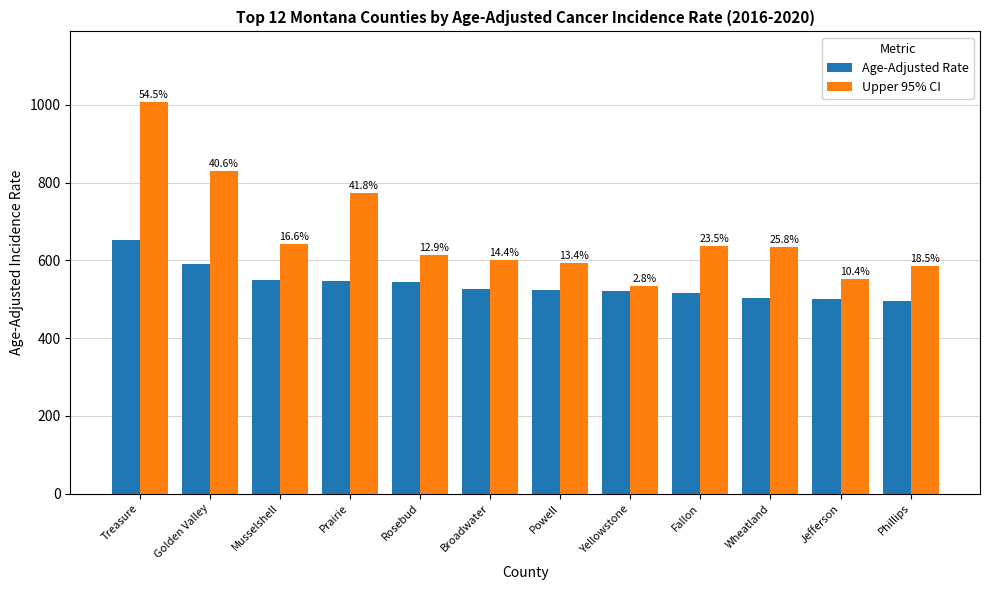

What is the difference between the highest and lowest values at Rosebud?

70.2